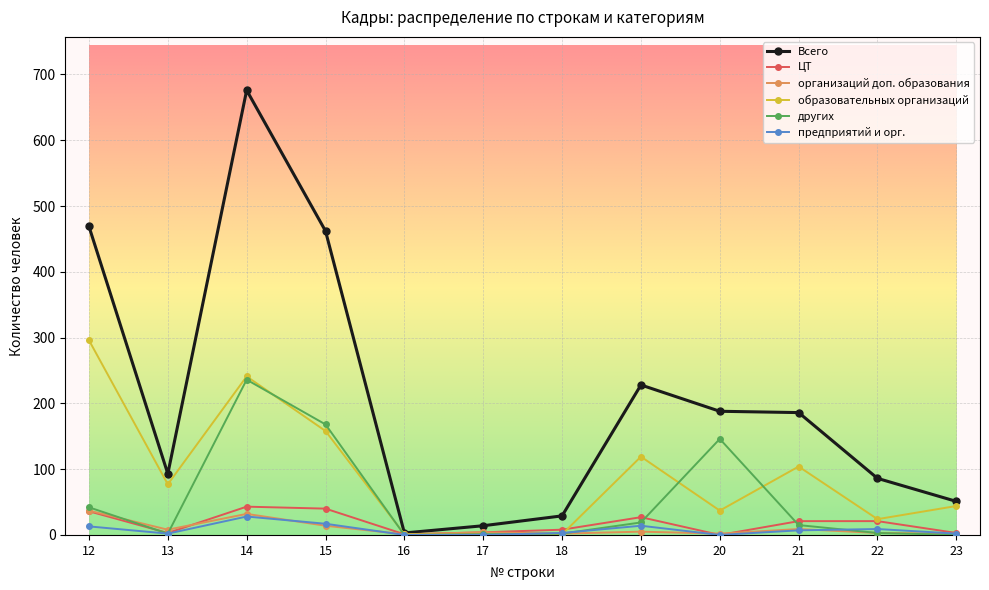

Is the value of предприятий и орг. at 14 greater than the value of Всего at 20?

No